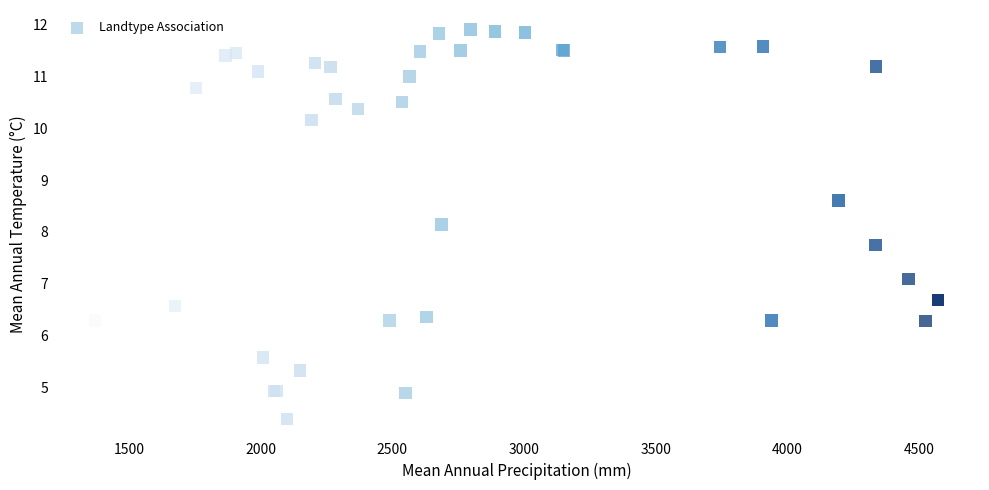

What Y value in the scatter plot is closest to 8?

8.1